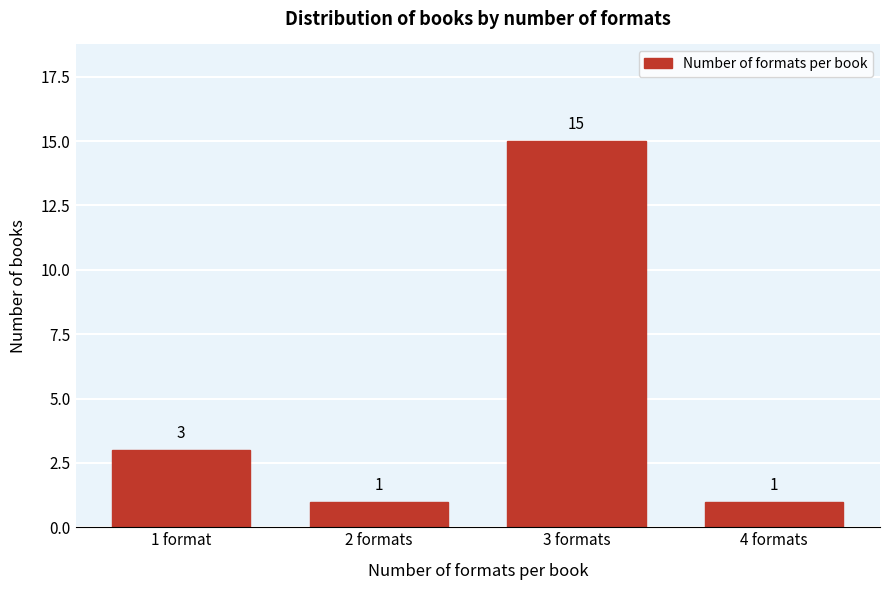

Reading left to right, transcribe all the data shown in this chart.

3	1	15	1